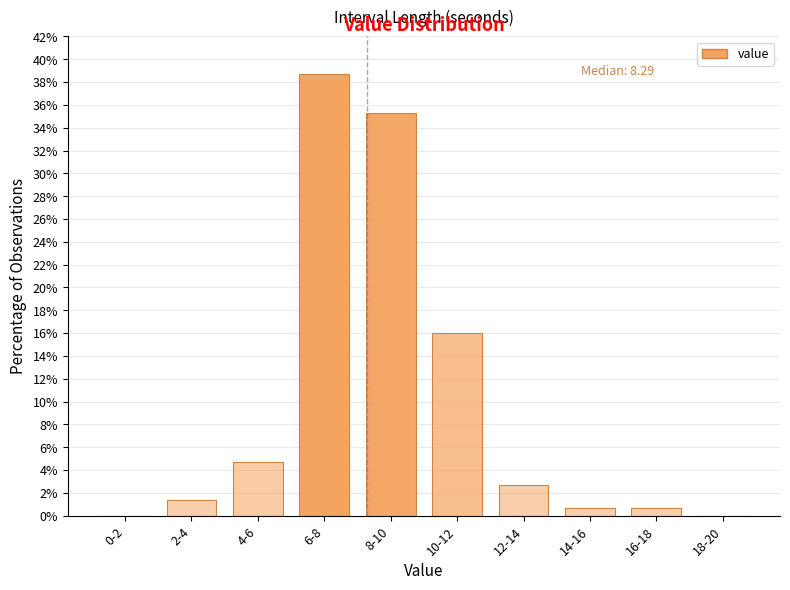

Reading left to right, what are all the values shown in this chart?

0-2=0.0	2-4=1.3	4-6=4.7	6-8=38.7	8-10=35.3	10-12=16.0	12-14=2.7	14-16=0.7	16-18=0.7	18-20=0.0